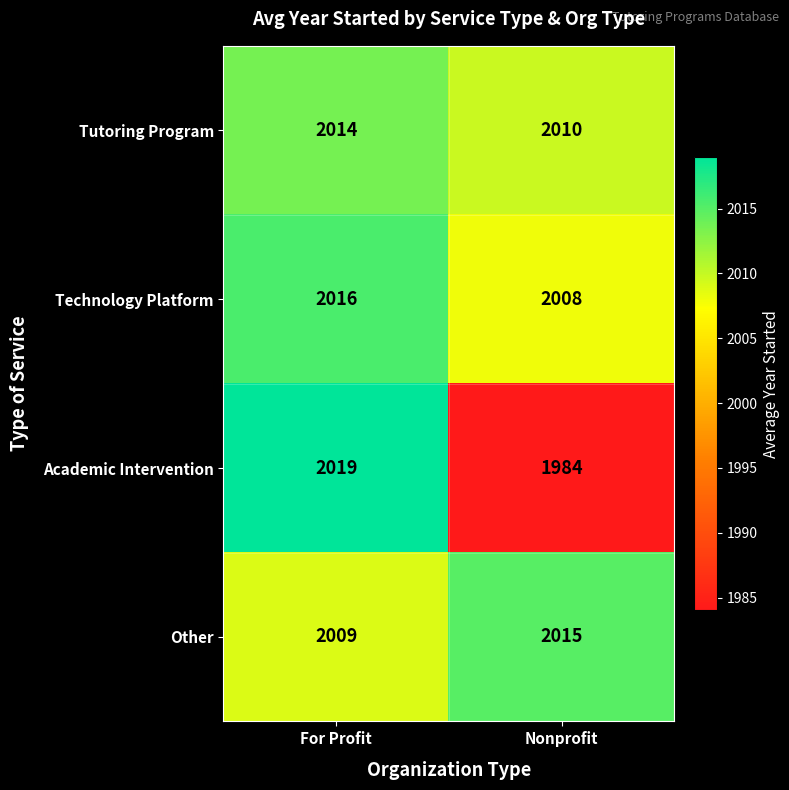

Which series changed the most between For Profit and Nonprofit?

Academic Intervention